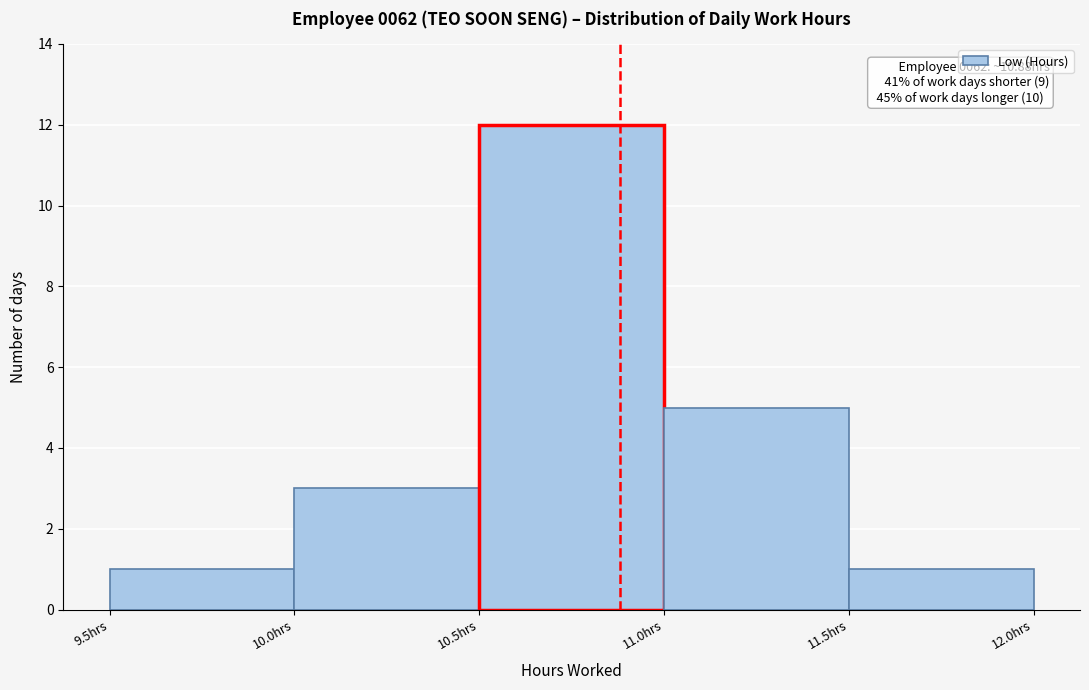

Over which range of the x-axis is the bar tallest?

10.5 to 11.0